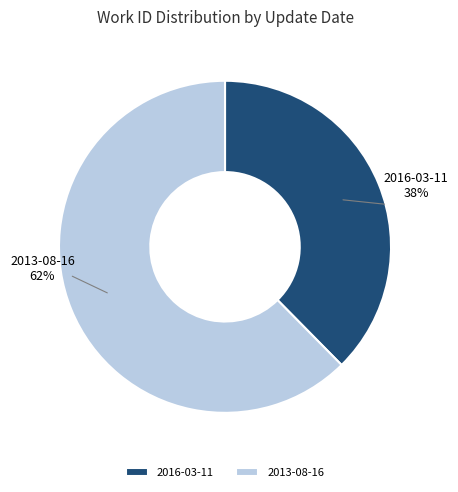

To the nearest percent, what portion does 2013-08-16 represent?

62%